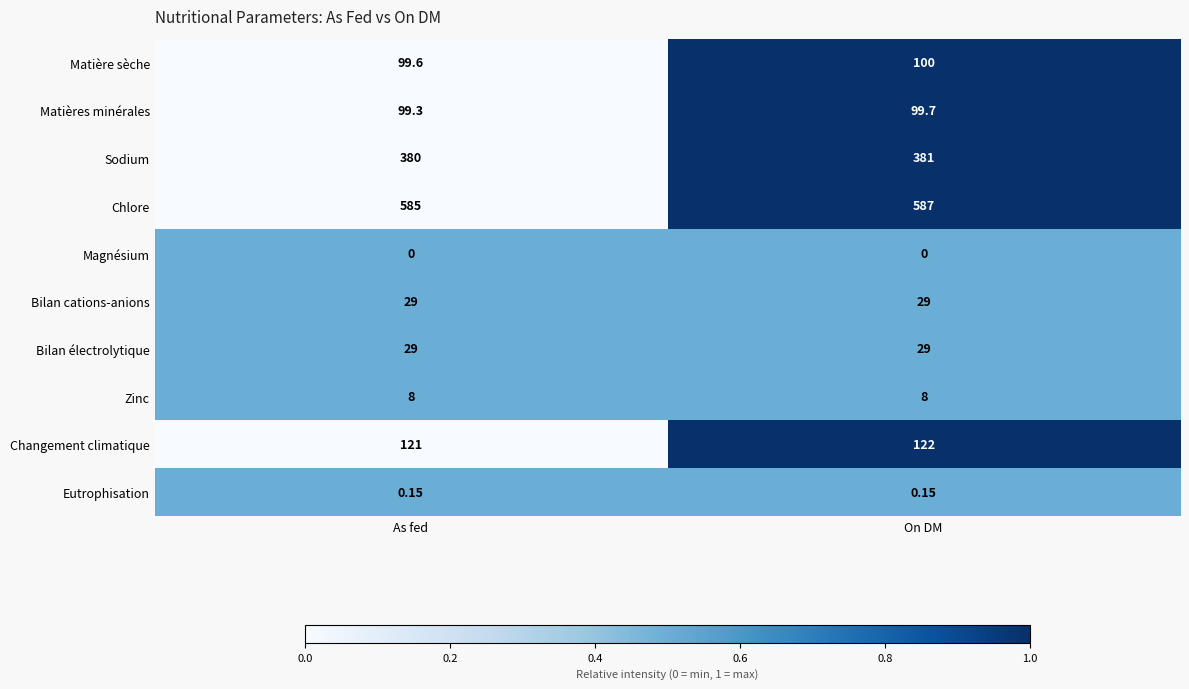

At which label is Chlore closest to 586?

As fed